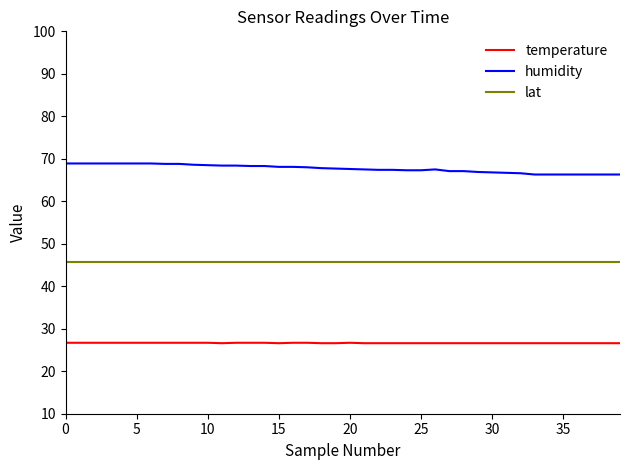

What is the greatest value displayed?

68.9